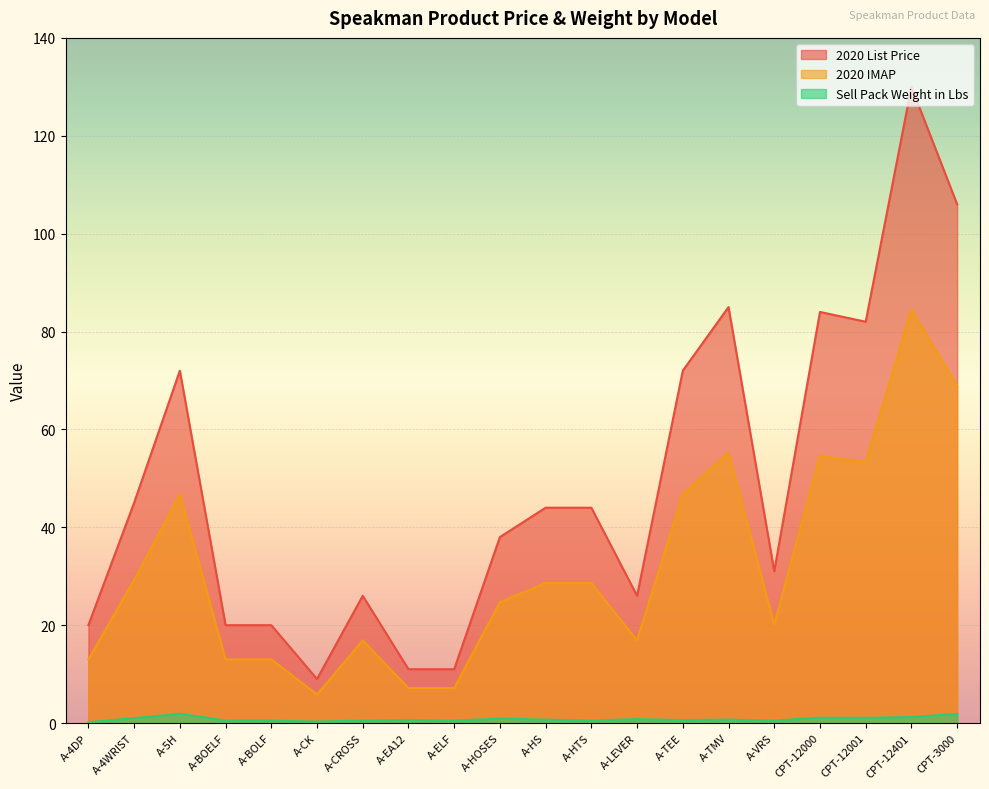

What is the minimum value shown in the chart?

0.2